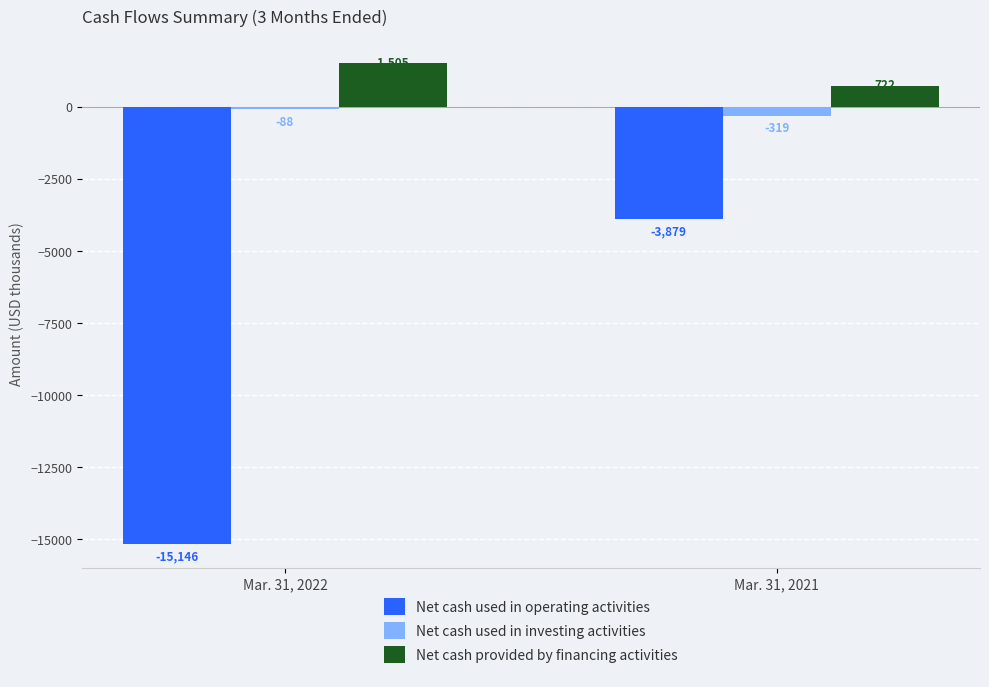

How many distinct data groups are displayed?

3